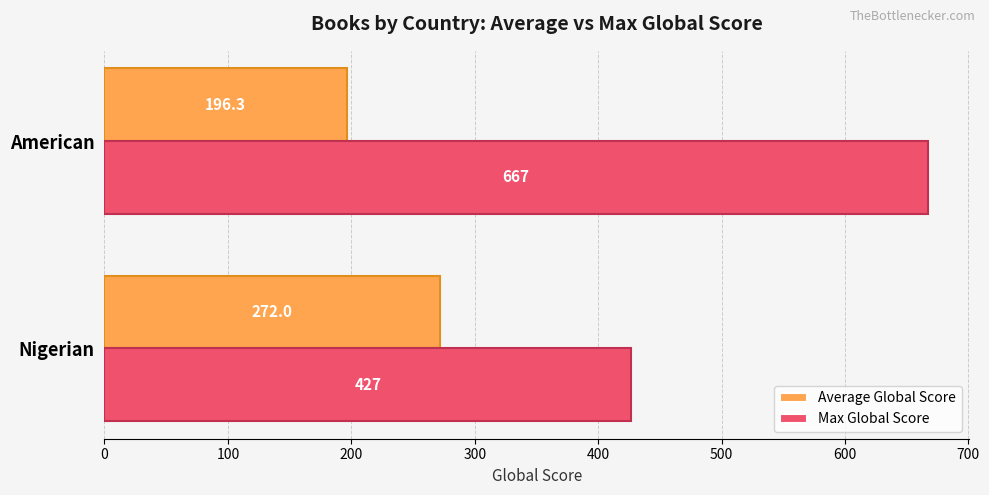

How many categories are shown in the chart?

2